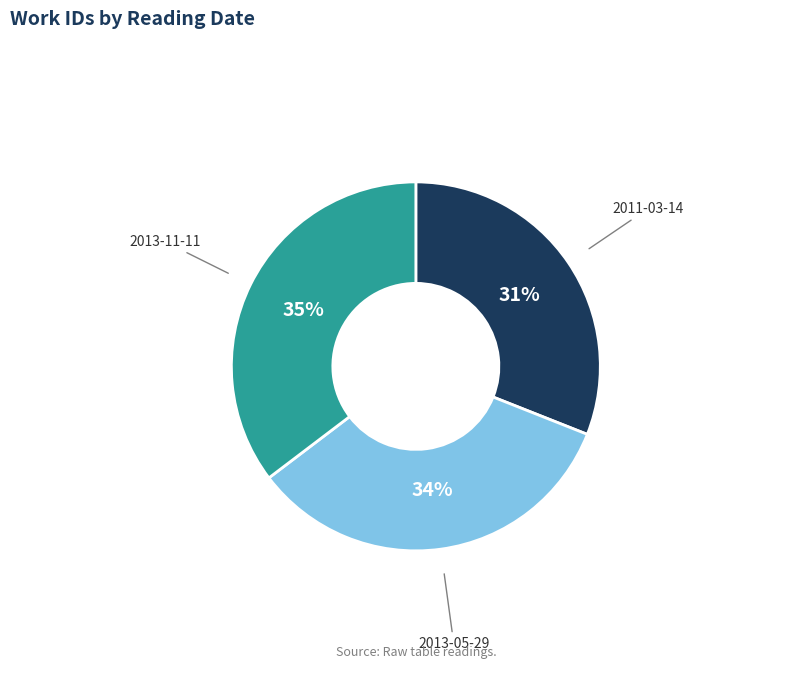

To the nearest percent, what is the difference between the largest and smallest slice percentages?

4%